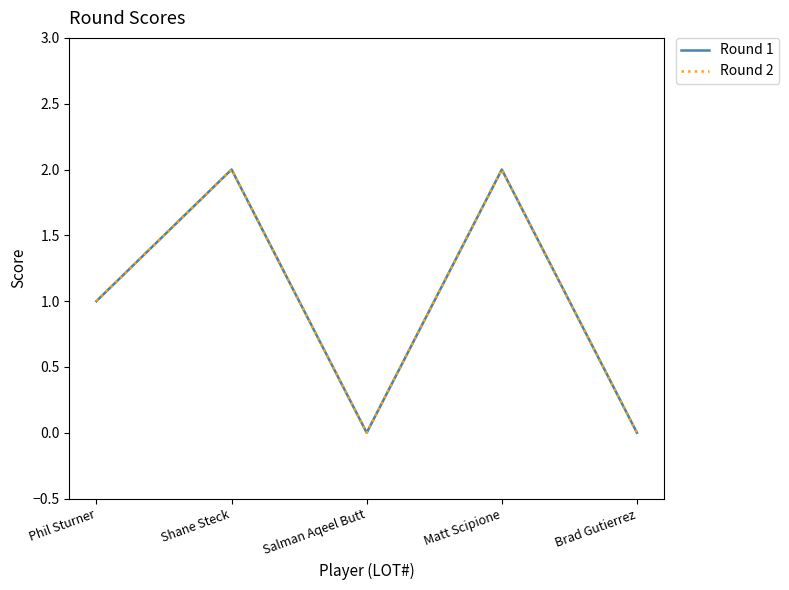

Does the chart have visible grid lines?

No